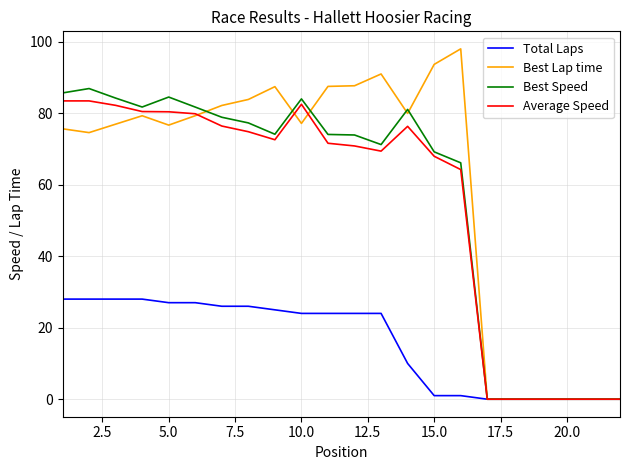

Which series has the largest range (max minus min)?

Best Lap time